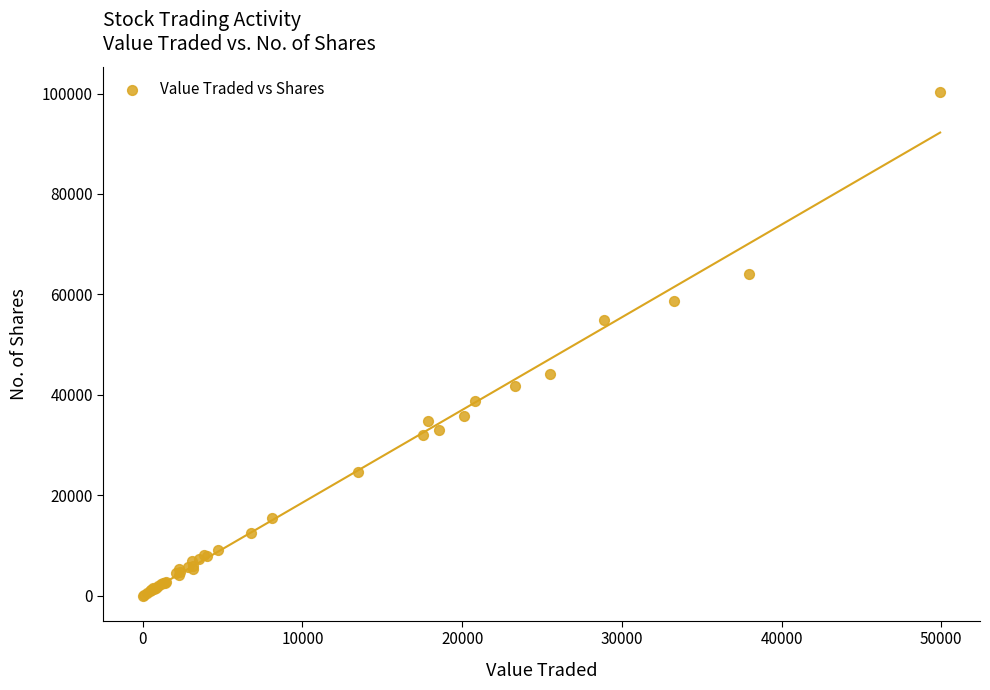

What Y value in the scatter plot is closest to 50174?

54879